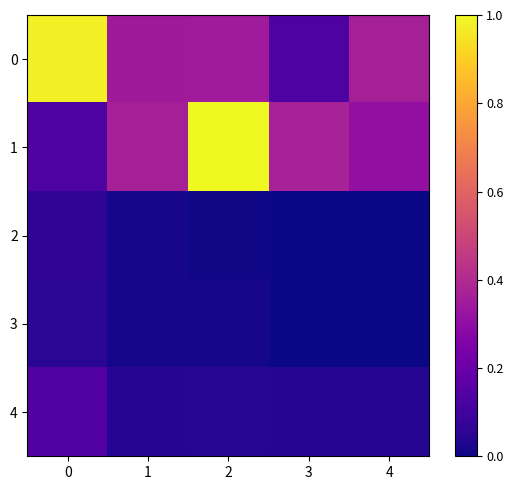

Reading right to left, what are all the values shown in this chart?

0: 4=0.4	3=0.1	2=0.3	1=0.3	0=1.0
1: 4=0.3	3=0.4	2=1.0	1=0.4	0=0.1
2: 4=0.0	3=0.0	2=0.0	1=0.0	0=0.1
3: 4=0.0	3=0.0	2=0.0	1=0.0	0=0.1
4: 4=0.0	3=0.0	2=0.0	1=0.0	0=0.1